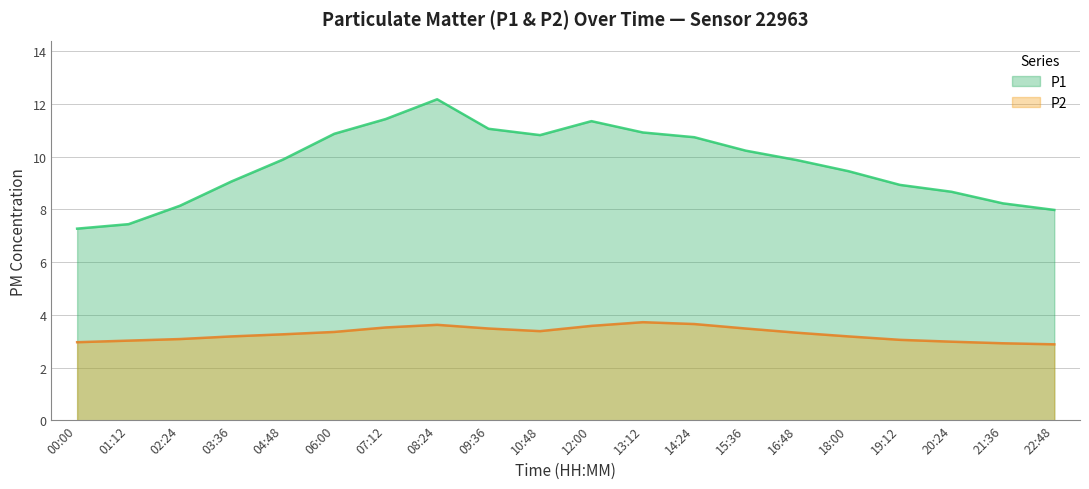

Which has a higher value, 19:12 or 00:00?

19:12